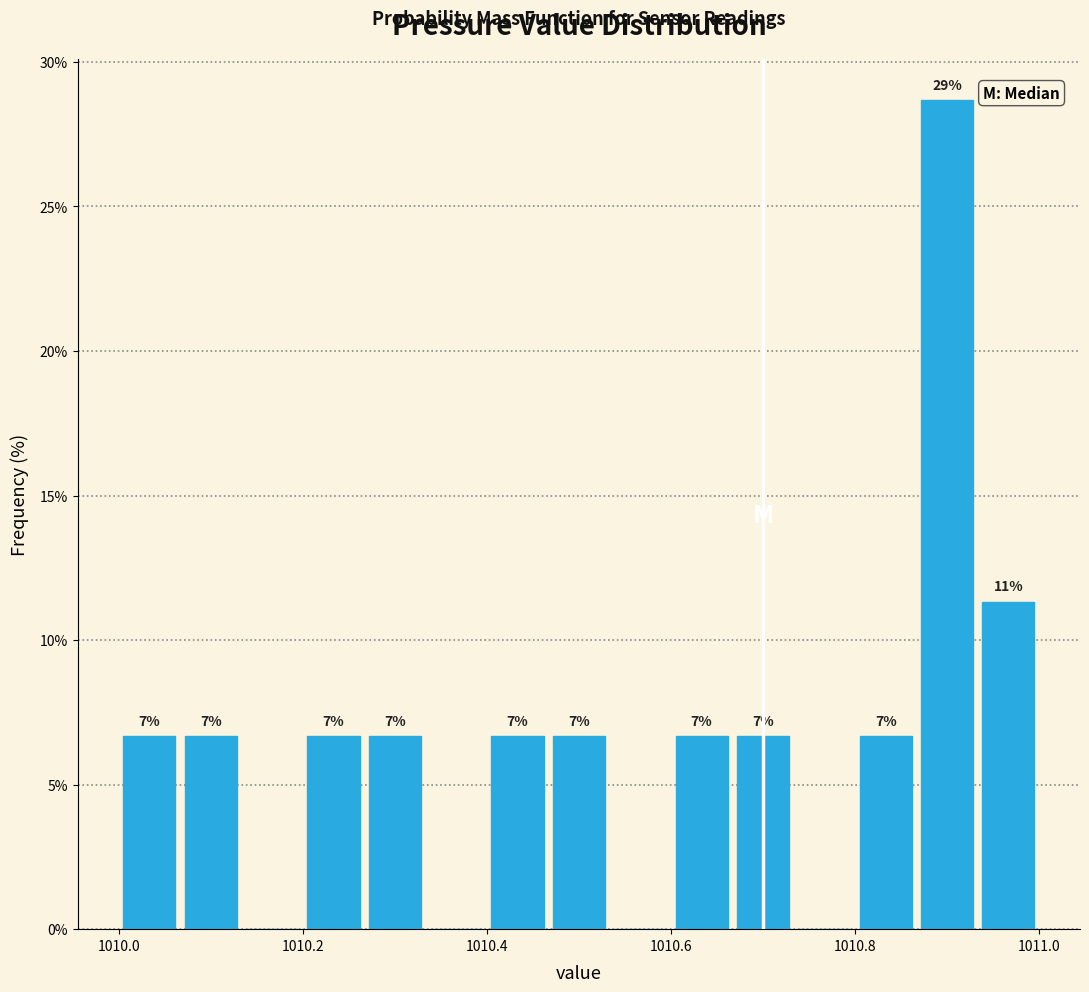

Read against the x-axis, roughly where is the centre of the tallest bar?

1010.90